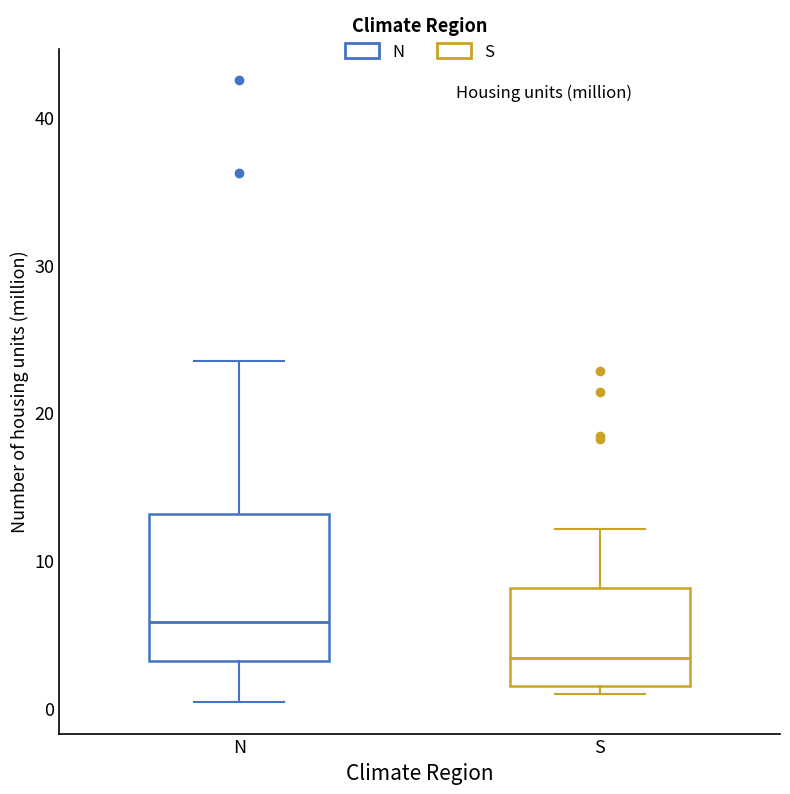

Which box has the highest median line?

N